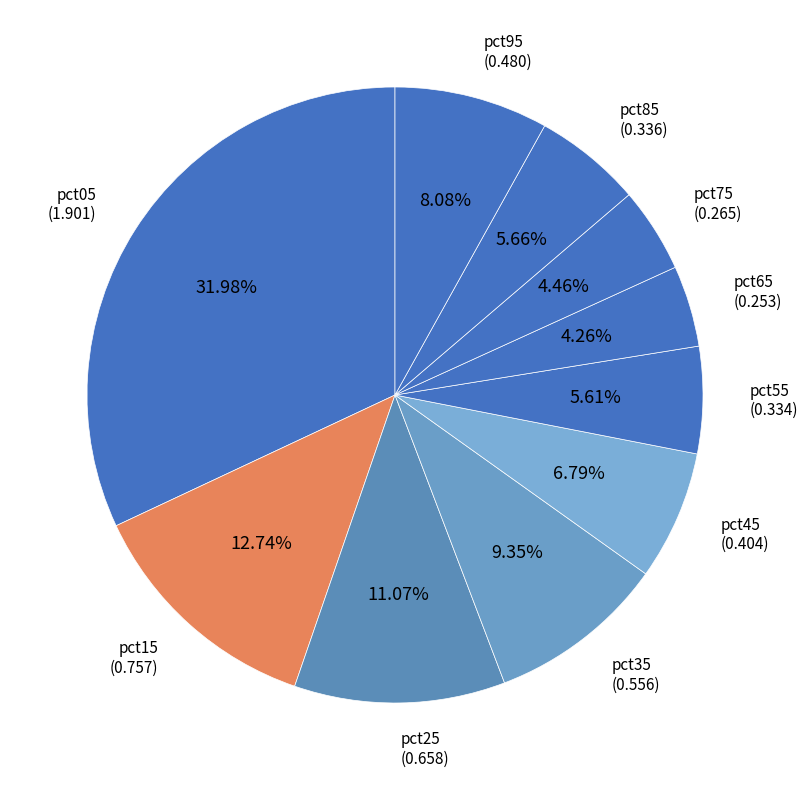

To the nearest percent, what portion does pct05 represent?

32%